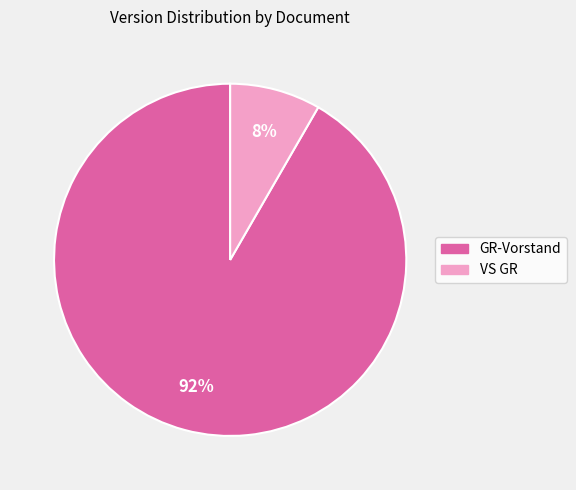

What is the largest slice in the pie chart?

GR-Vorstand